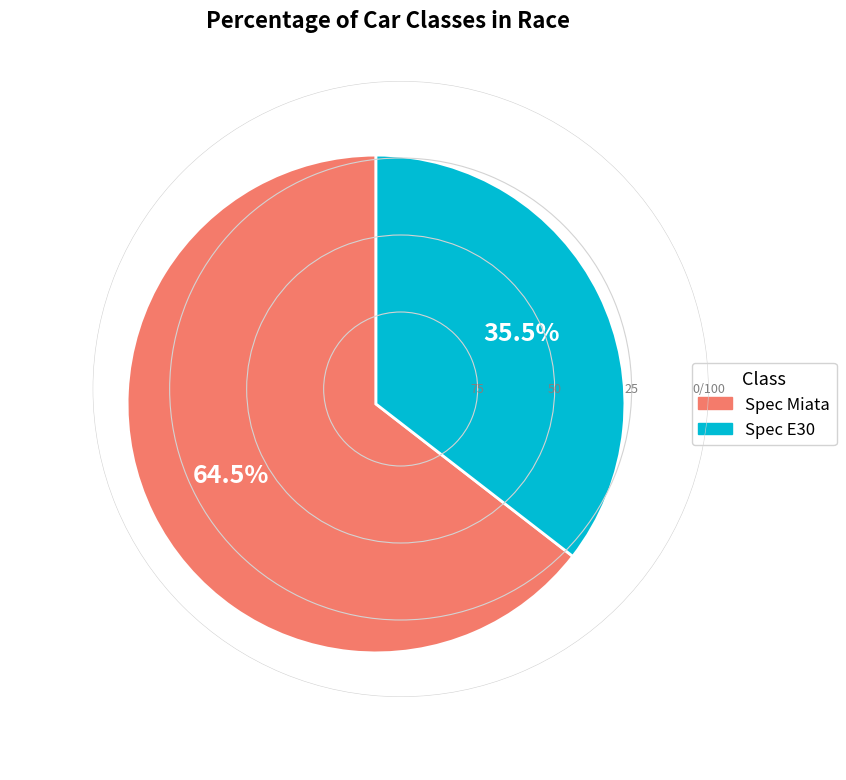

Which slice represents more than half of the pie?

Spec Miata